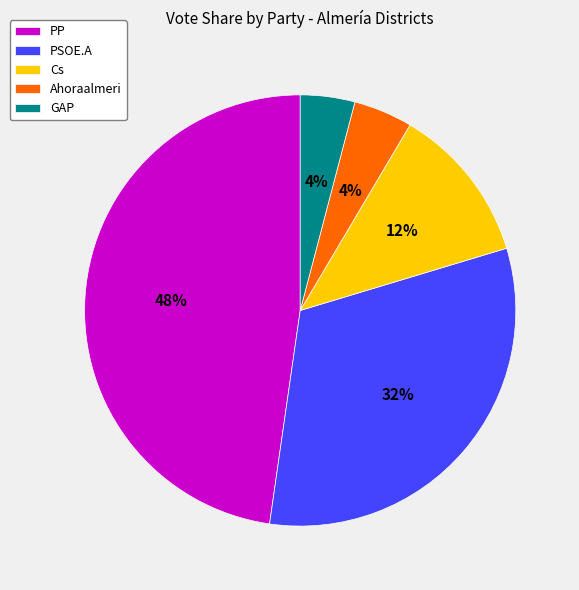

What is the largest slice in the pie chart?

PP